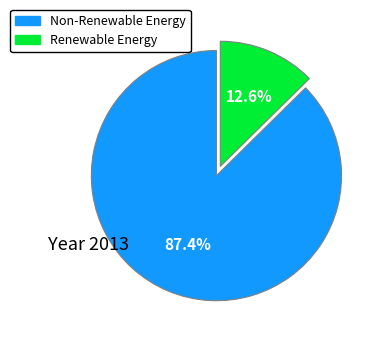

To the nearest percent, what is the difference between the largest and smallest slice percentages?

75%